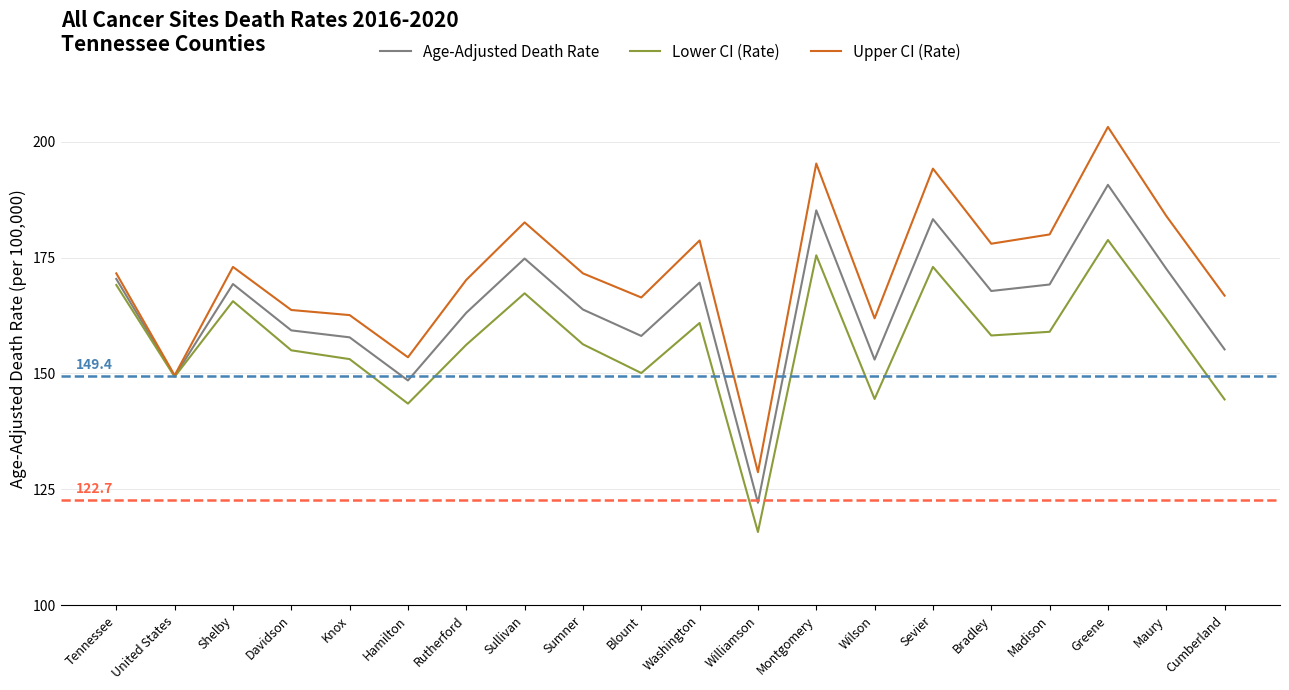

What is the greatest value displayed?

203.2